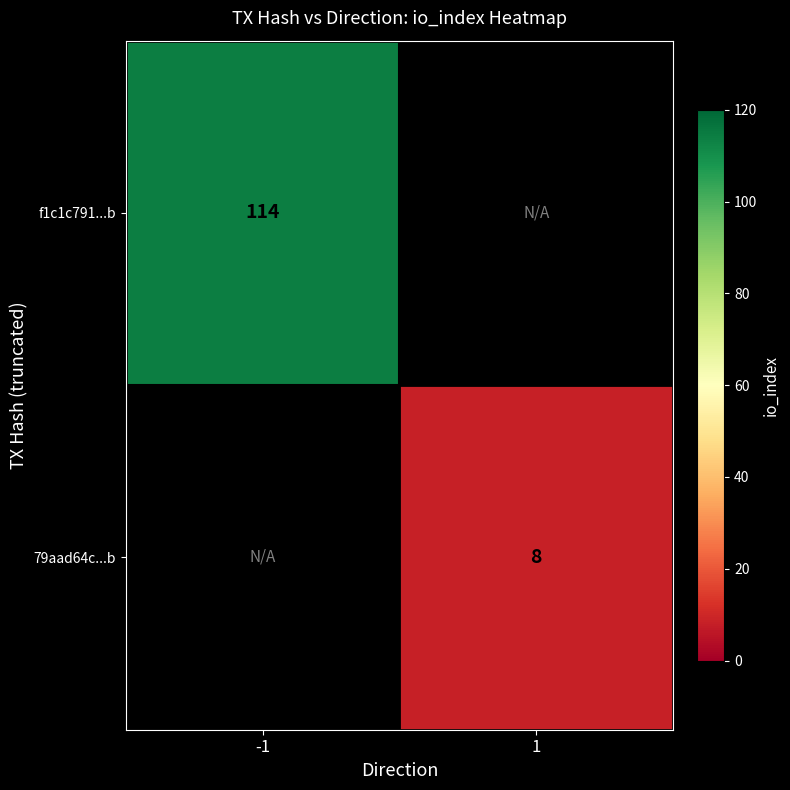

How many distinct data groups are displayed?

2